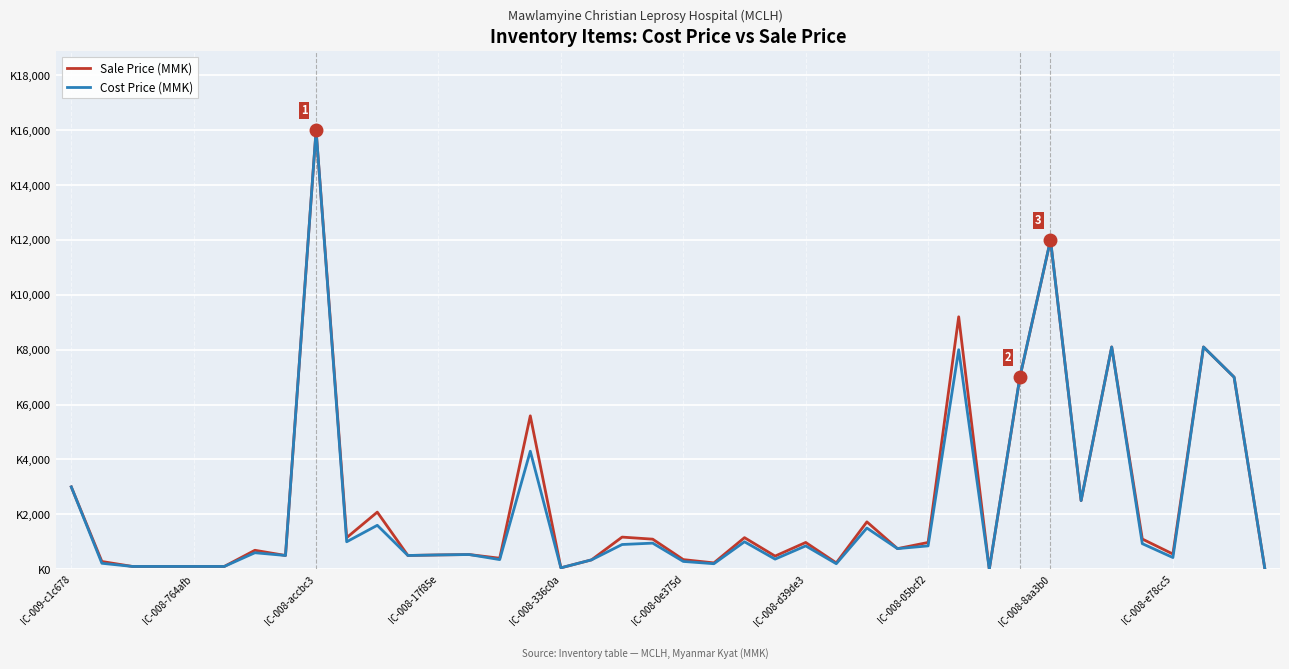

List the series in order of their peak value, highest first.

Sale Price (MMK), Cost Price (MMK)